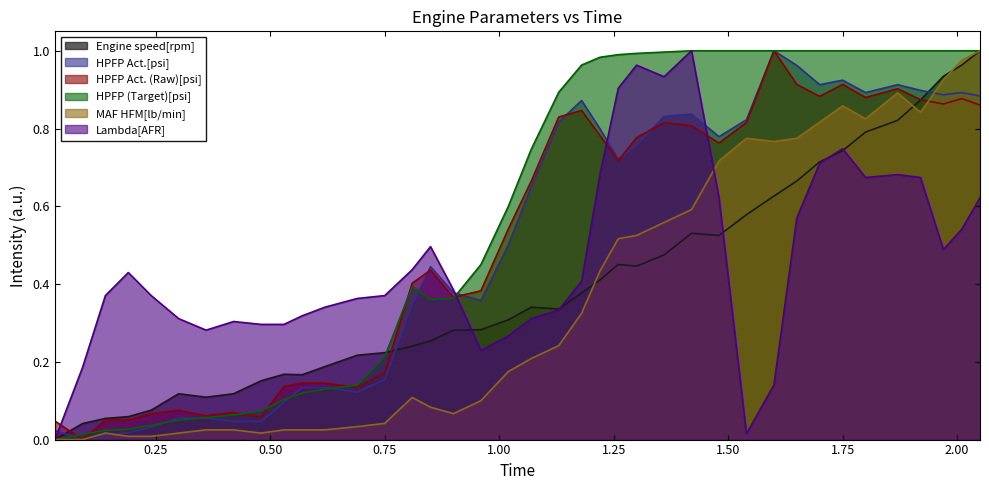

Which series ends up on top after the final intersection of HPFP (Target)[psi] and Lambda[AFR]?

HPFP (Target)[psi]